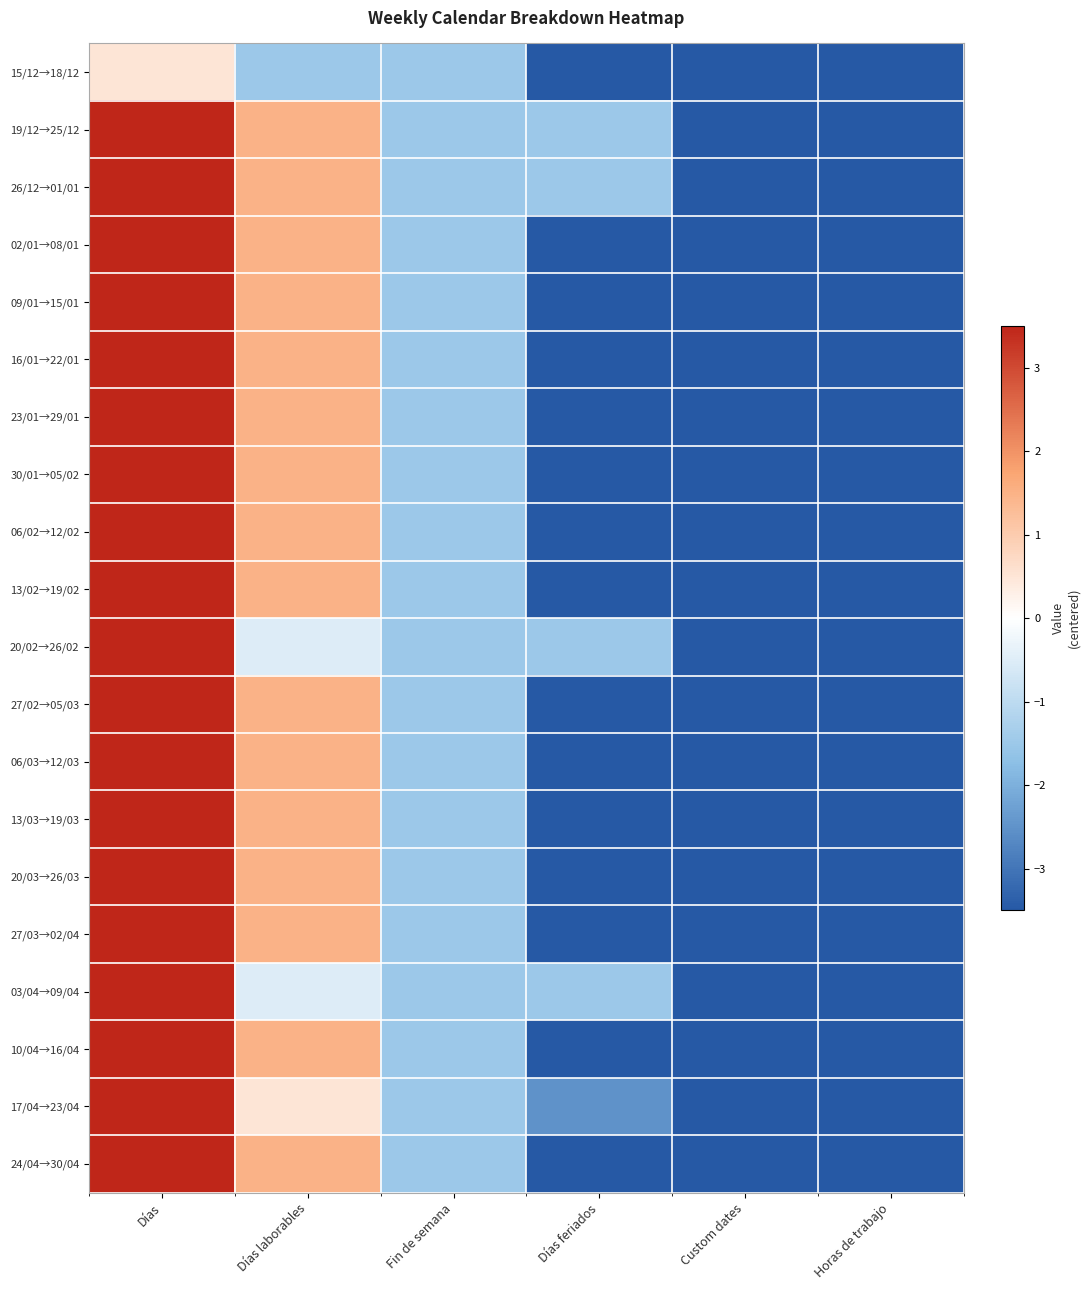

At which category is the sum across all series the highest?

Días